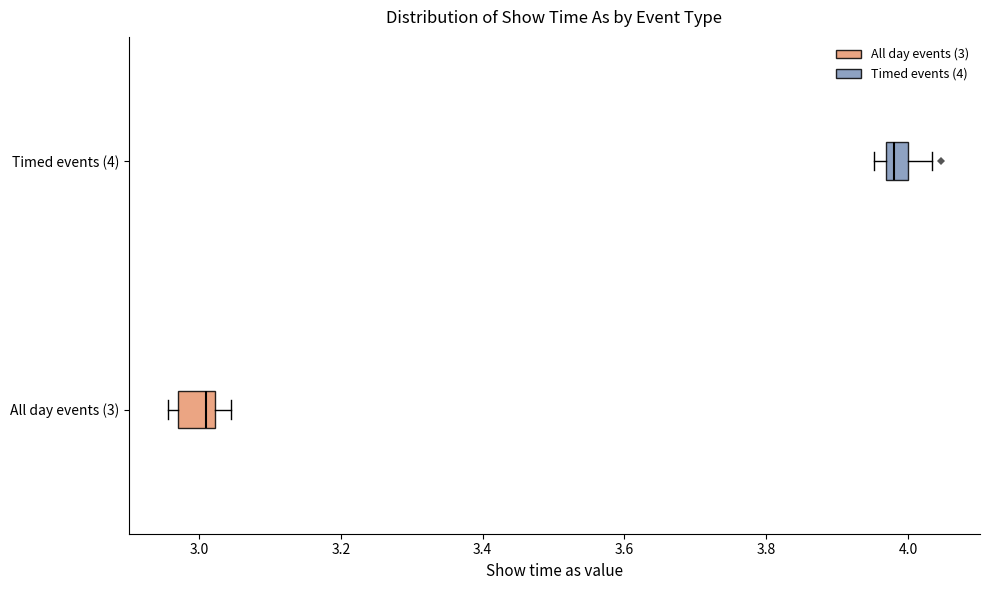

Where does the right whisker of the box for Timed events (4) end on the x-axis? The values are not printed on the chart, so give them approximately, as read against the axis.

4.04